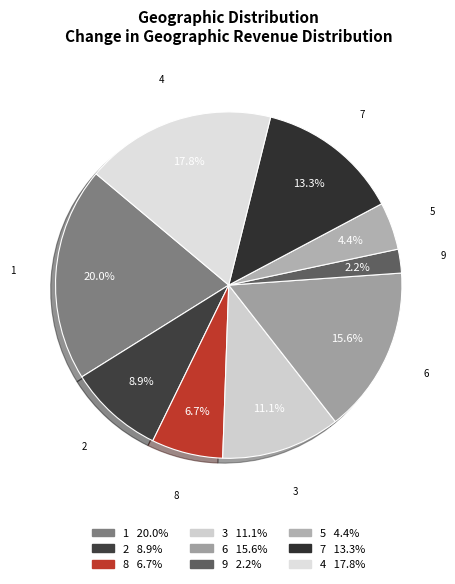

To the nearest percent, what is the average slice percentage?

11%